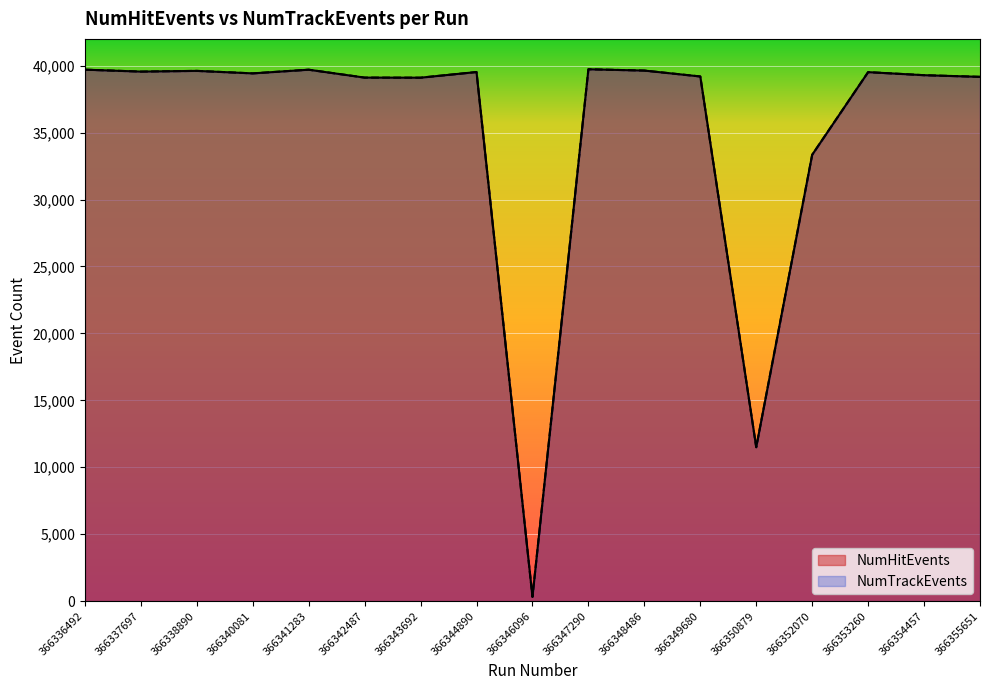

Reading right to left, list all the values displayed in this chart.

NumHitEvents: 366355651=39165	366354457=39288	366353260=39516	366352070=33343	366350879=11497	366349680=39193	366348486=39633	366347290=39731	366346096=319	366344890=39524	366343692=39102	366342487=39108	366341283=39698	366340081=39424	366338890=39610	366337697=39557	366336492=39701
NumTrackEvents: 366355651=39165	366354457=39288	366353260=39516	366352070=33343	366350879=11497	366349680=39193	366348486=39633	366347290=39731	366346096=319	366344890=39524	366343692=39102	366342487=39108	366341283=39698	366340081=39424	366338890=39610	366337697=39557	366336492=39701